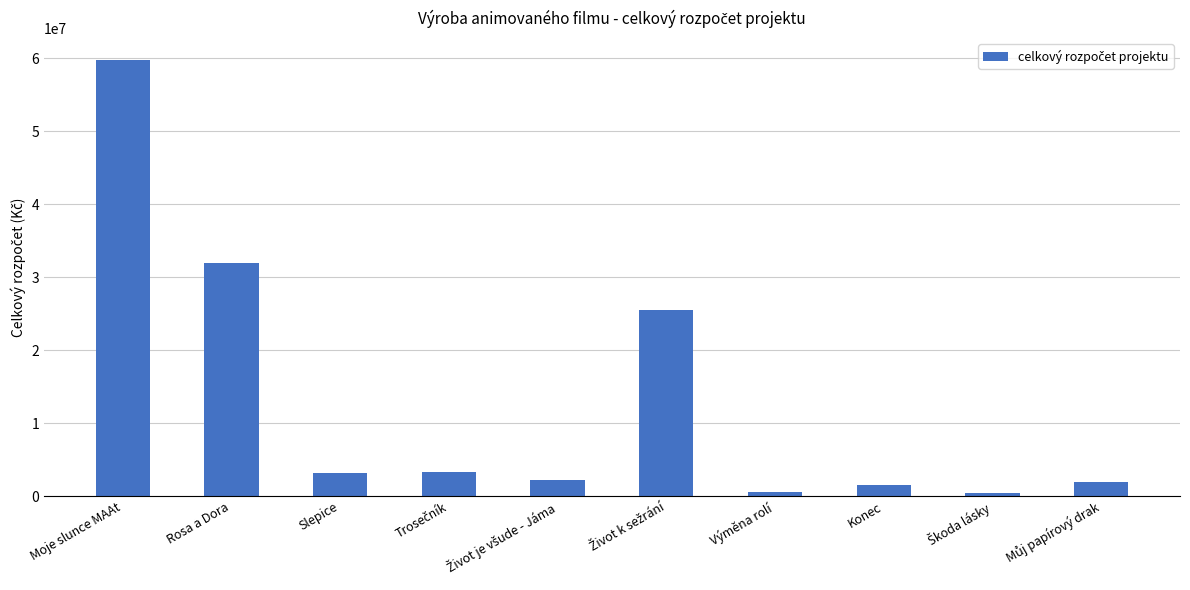

How many distinct data groups are displayed?

1